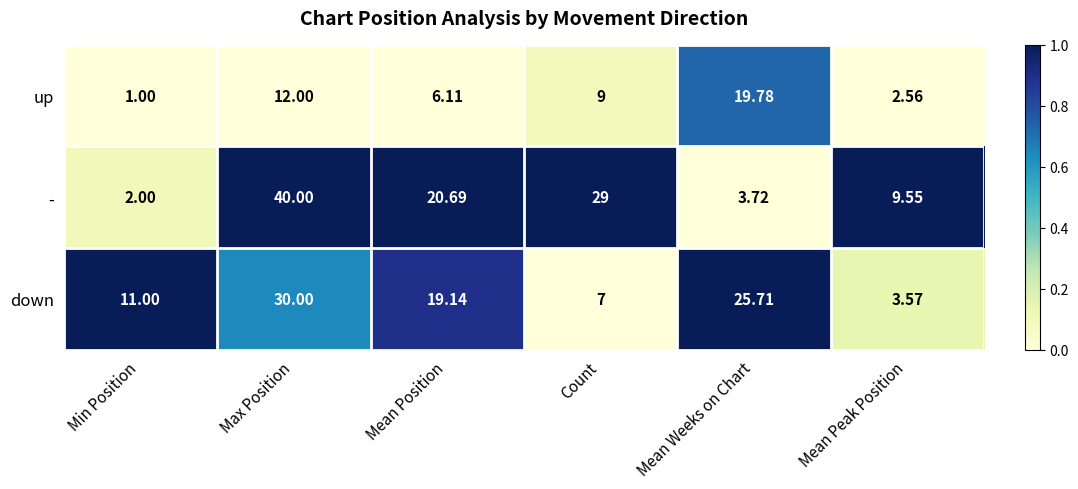

At which label does down reach its peak?

Max Position